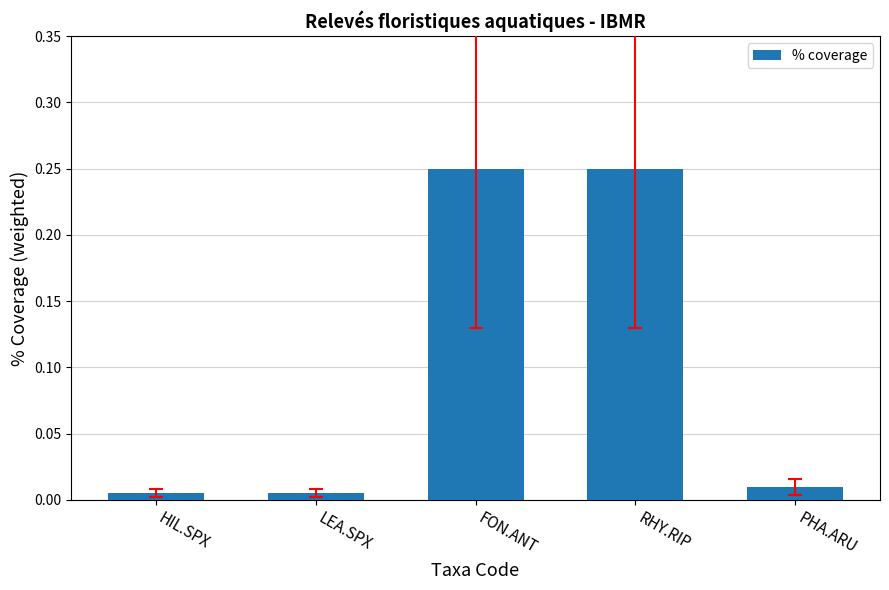

What is the sum of all values?

0.5